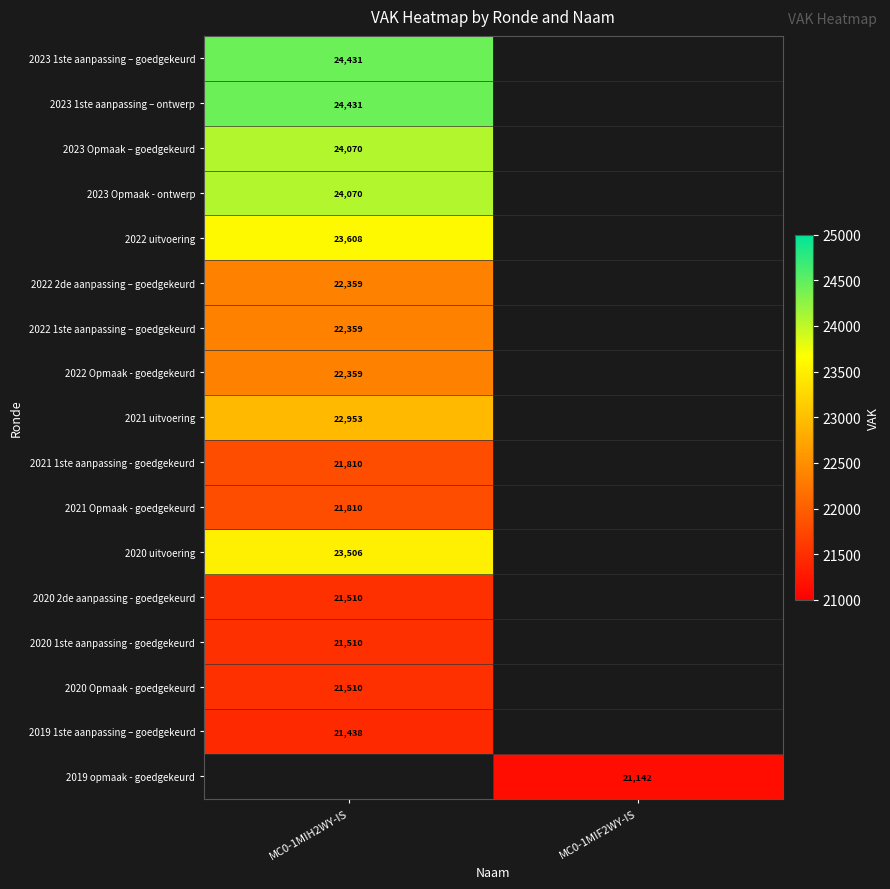

The value of 2022 2de aanpassing – goedgekeurd at MC0-1MIH2WY-IS is 22359. True or false?

True